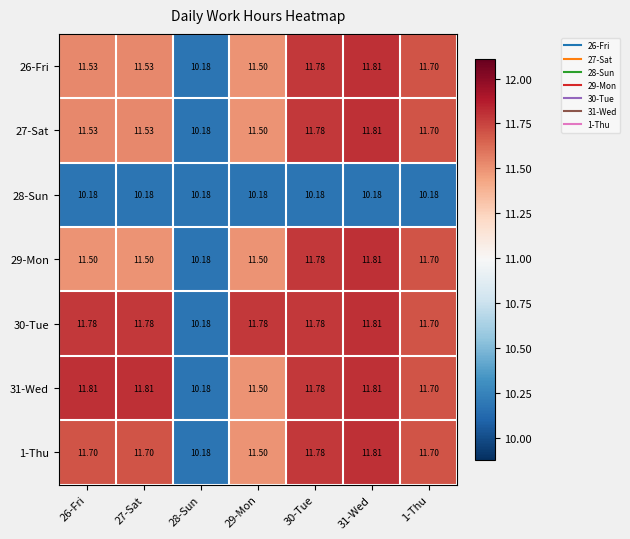

Which series has the largest total across all categories?

30-Tue